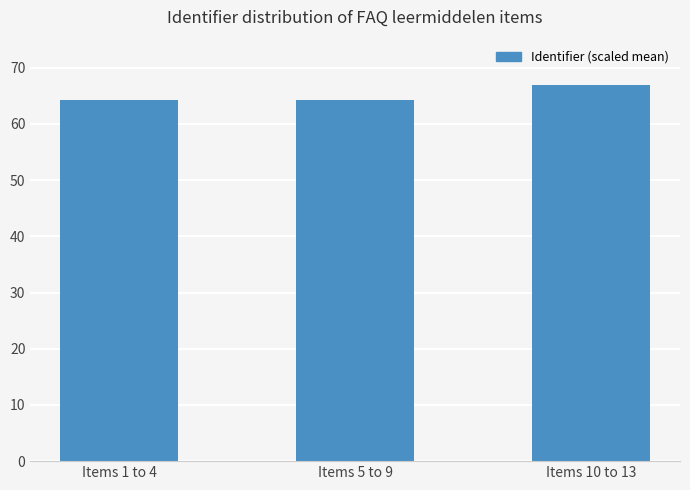

What is the approximate value at Items 5 to 9?

64.2